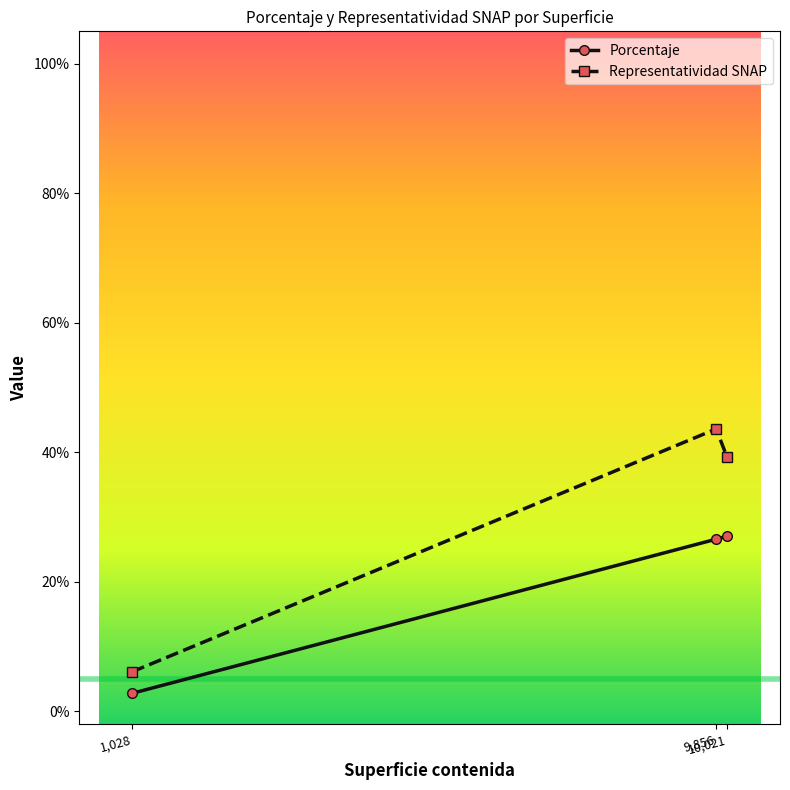

What is the approximate value of Porcentaje at 1,028?

2.8